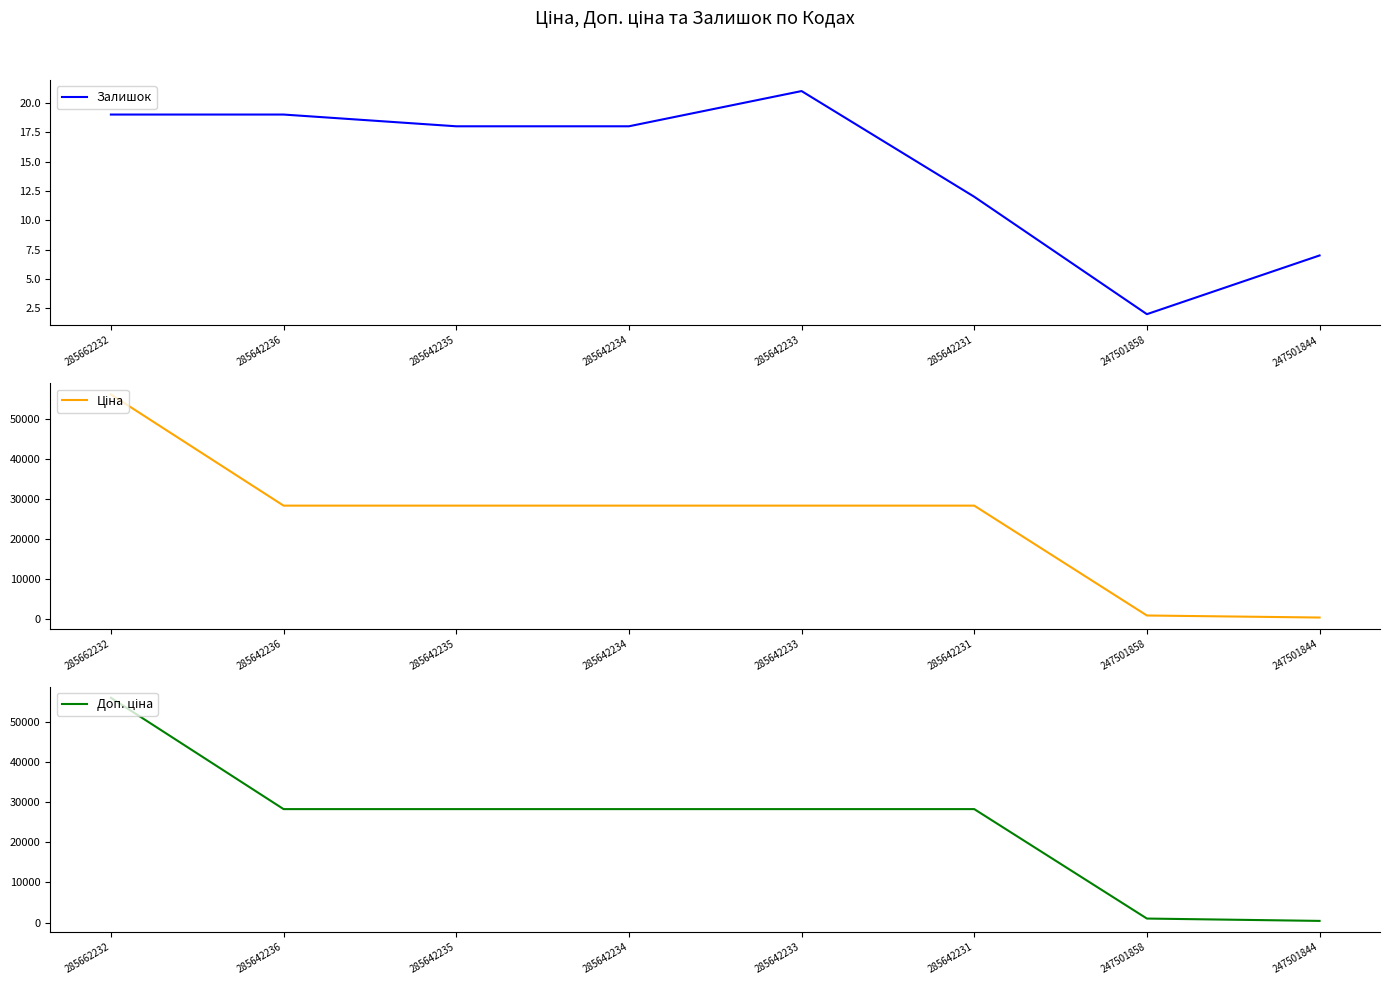

List the series in order of their peak value, highest first.

Ціна, Доп. ціна, Залишок